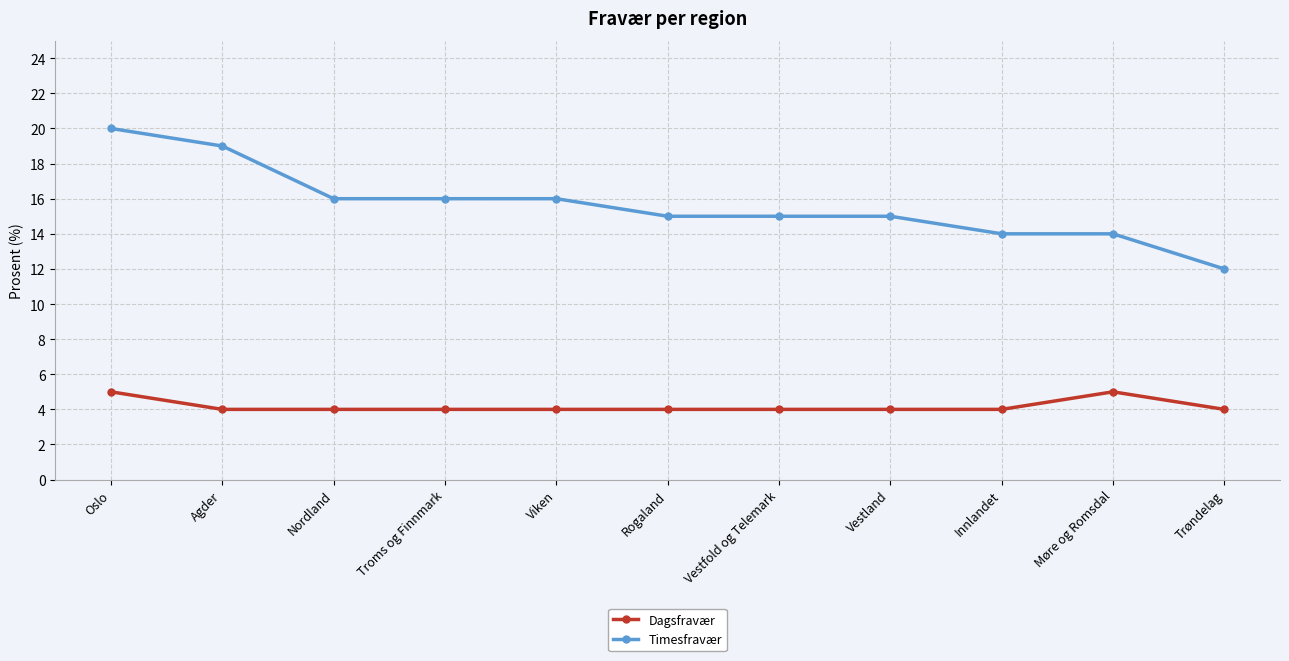

Which series has the largest range (max minus min)?

Timesfravær